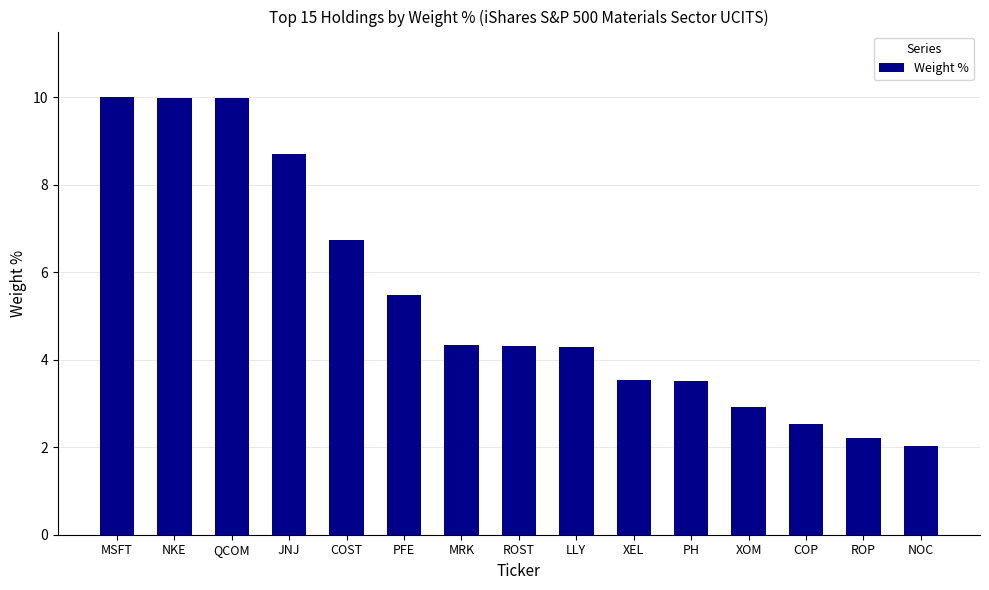

Reading left to right, extract all data points from this chart.

MSFT=10.0	NKE=10.0	QCOM=10.0	JNJ=8.7	COST=6.7	PFE=5.5	MRK=4.3	ROST=4.3	LLY=4.3	XEL=3.5	PH=3.5	XOM=2.9	COP=2.5	ROP=2.2	NOC=2.0